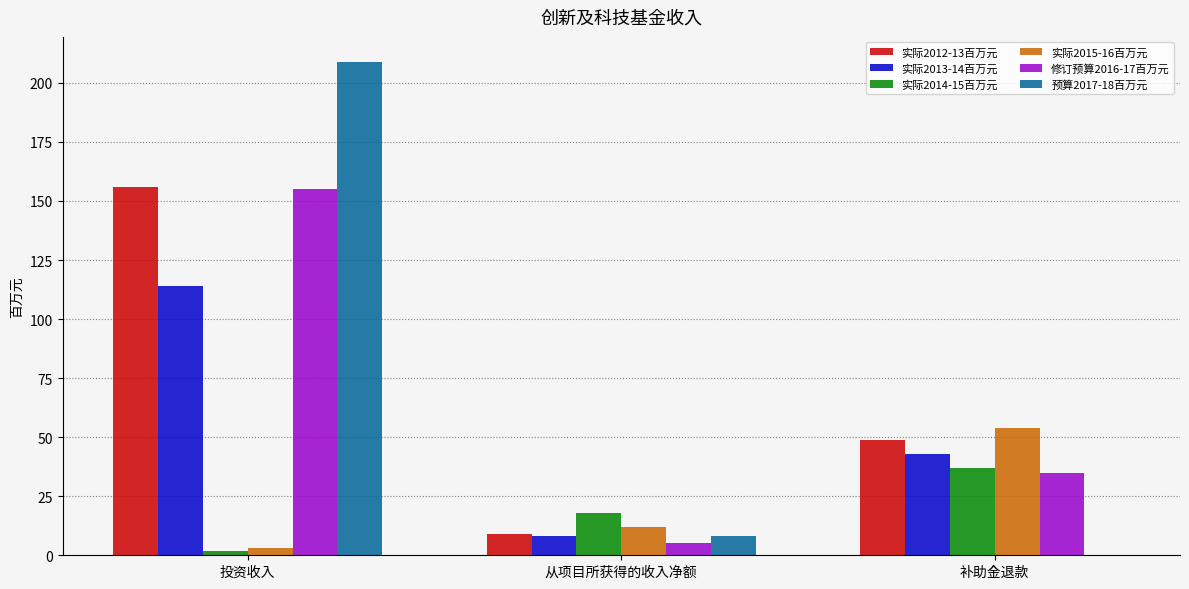

Which series has the widest spread of values?

预算2017-18百万元